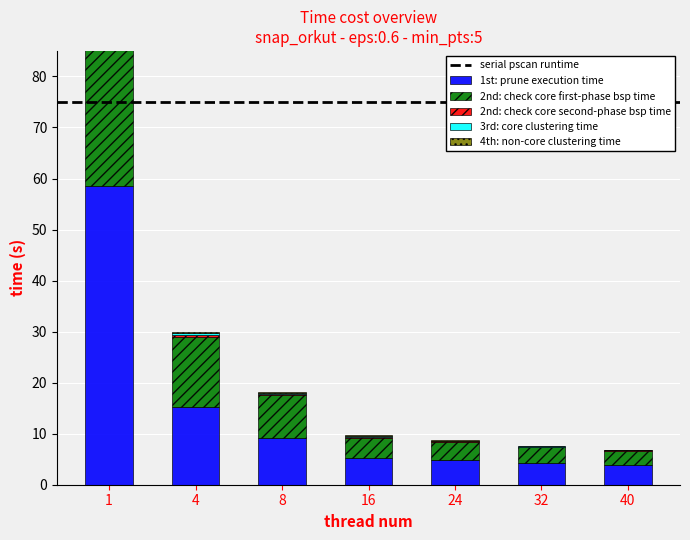

What is the sum of the 2nd: check core second-phase bsp time values at 24 and 40?

0.3